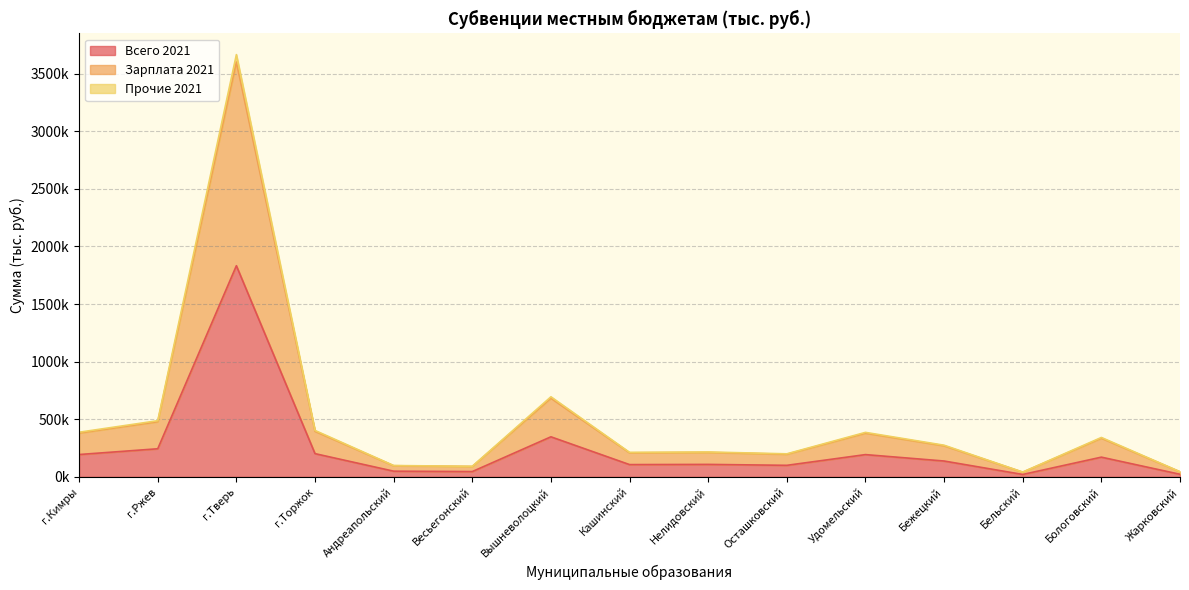

Reading left to right, extract all data points from this chart.

Всего 2021: г.Кимры=193581.0	г.Ржев=243600.5	г.Тверь=1832505.5	г.Торжок=201284.6	Андреапольский=49020.7	Весьегонский=45676.3	Вышневолоцкий=347389.8	Кашинский=106174.5	Нелидовский=107877.7	Осташковский=99840.4	Удомельский=192911.8	Бежецкий=137204.9	Бельский=20577.3	Бологовский=170841.0	Жарковский=22165.2
Зарплата 2021: г.Кимры=380201.1	г.Ржев=478453.6	г.Тверь=3600486.4	г.Торжок=395385.3	Андреапольский=96278.7	Весьегонский=89722.3	Вышневолоцкий=682463.2	Кашинский=208588.2	Нелидовский=211892.0	Осташковский=196090.7	Удомельский=379184.7	Бежецкий=269530.0	Бельский=40417.2	Бологовский=335636.3	Жарковский=43543.9
Прочие 2021: г.Кимры=387162.0	г.Ржев=487201.0	г.Тверь=3665011.0	г.Торжок=402569.2	Андреапольский=98041.4	Весьегонский=91352.6	Вышневолоцкий=694779.6	Кашинский=212349.0	Нелидовский=215755.4	Осташковский=199680.8	Удомельский=385823.6	Бежецкий=274409.8	Бельский=41154.6	Бологовский=341682.0	Жарковский=44330.4